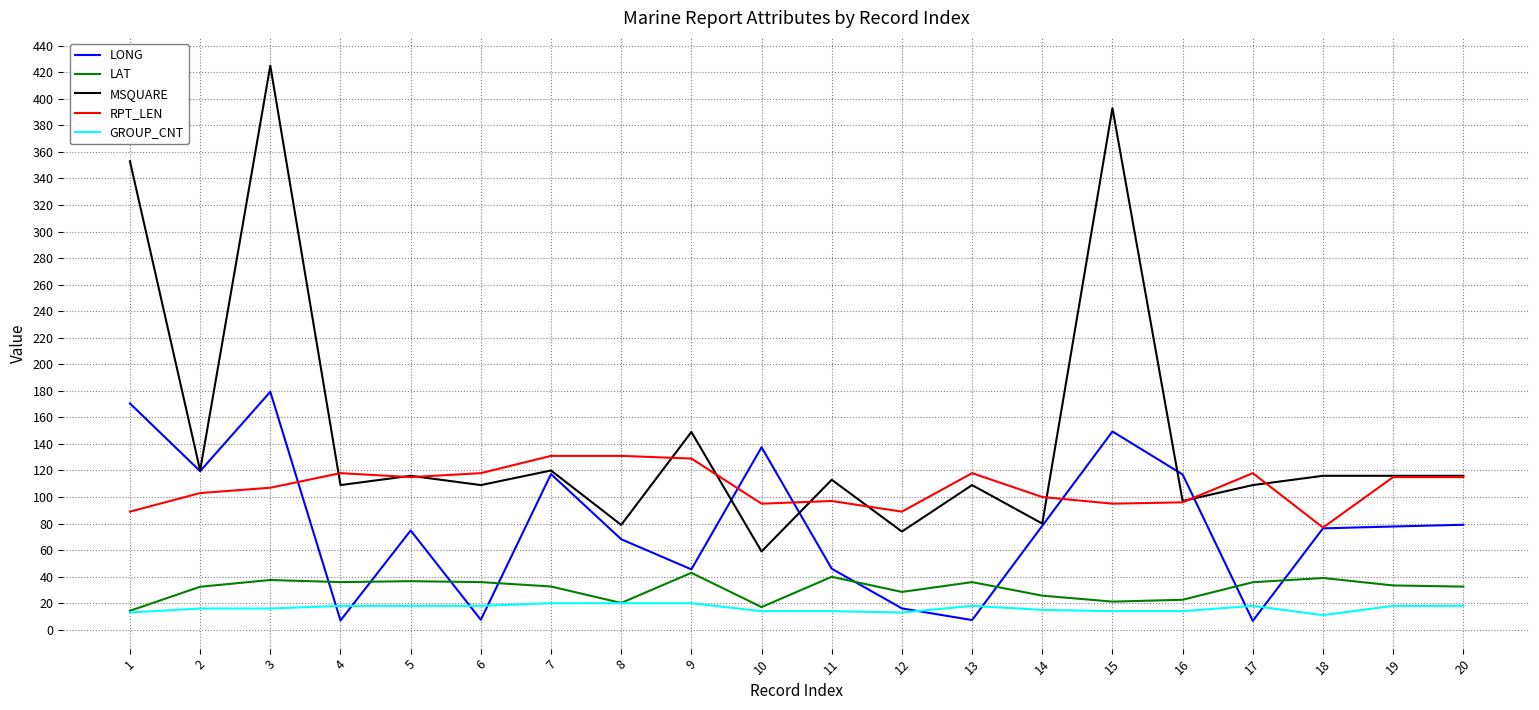

Is it true that RPT_LEN equals 118.0 at 13?

True